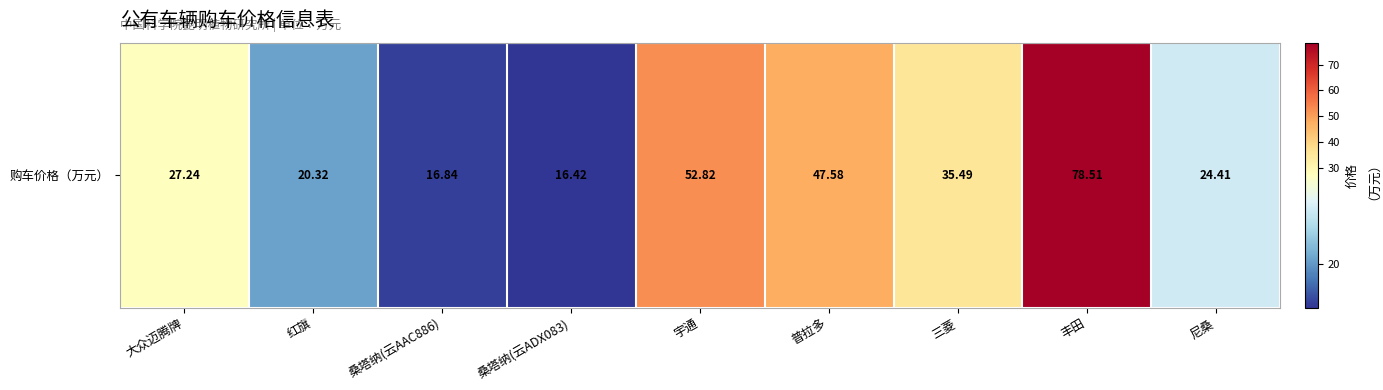

Rank the categories by value from highest to lowest.

丰田, 宇通, 普拉多, 三菱, 大众迈腾牌, 尼桑, 红旗, 桑塔纳(云AAC886), 桑塔纳(云ADX083)